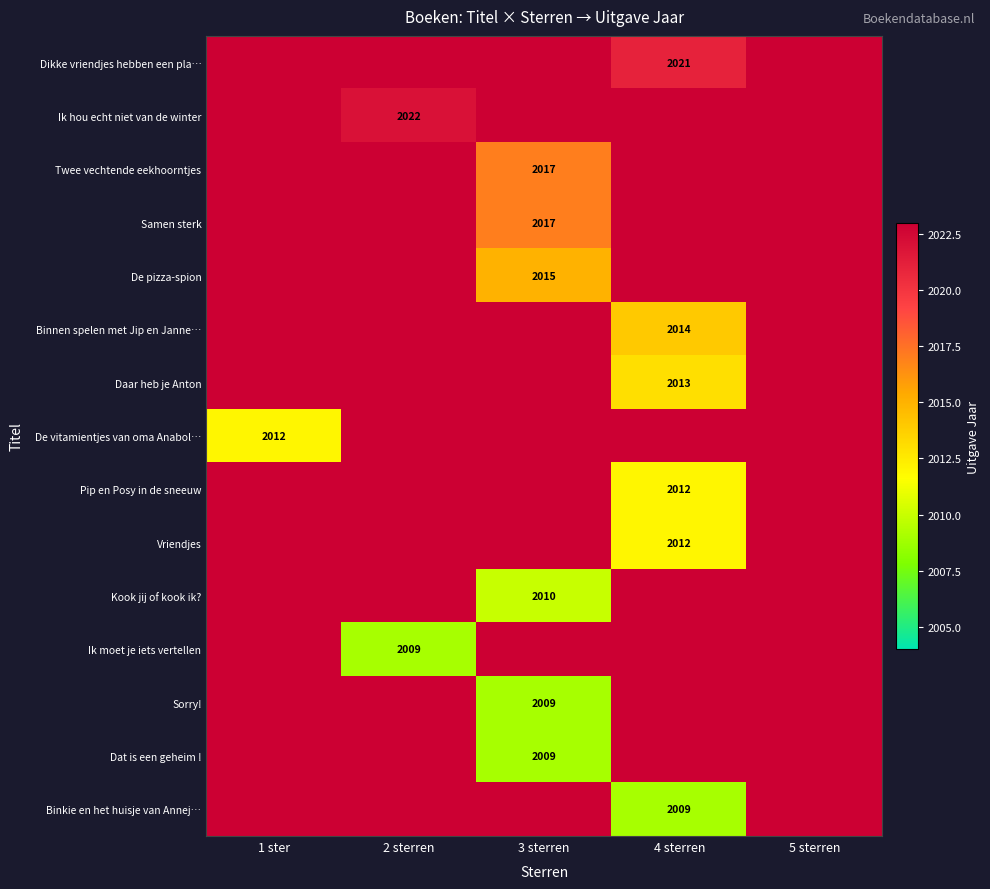

The value of Samen sterk at 3 sterren is 2017. True or false?

True